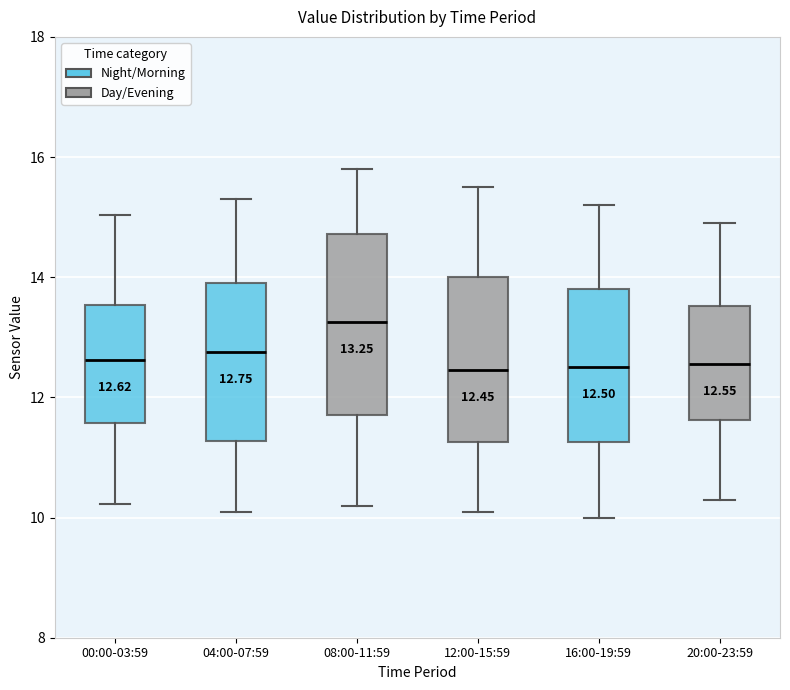

Comparing the boxes themselves (not the whiskers), which one is the tallest?

08:00-11:59